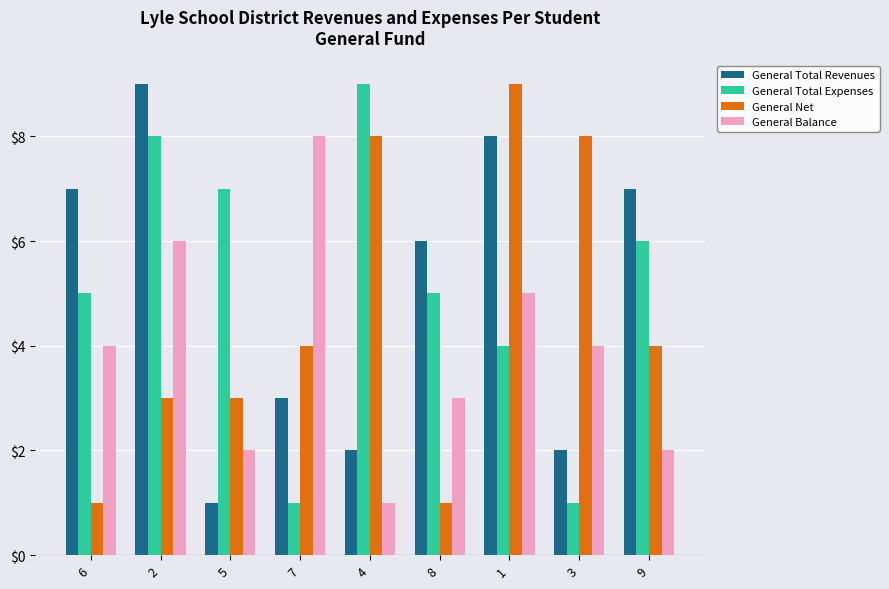

What is the difference between the General Balance values at 8 and 7?

5